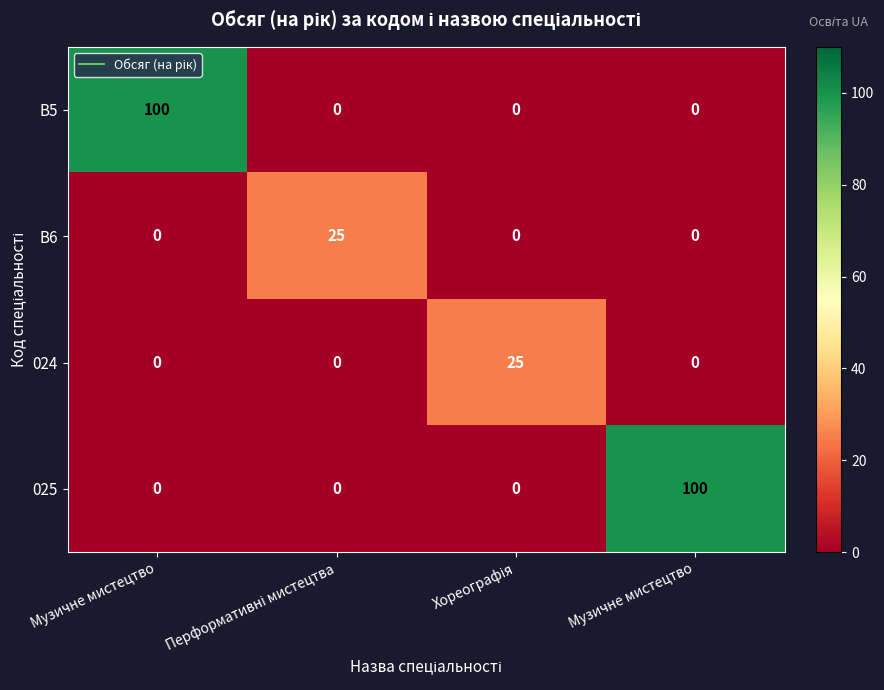

How many positive values does the 025 series have?

1